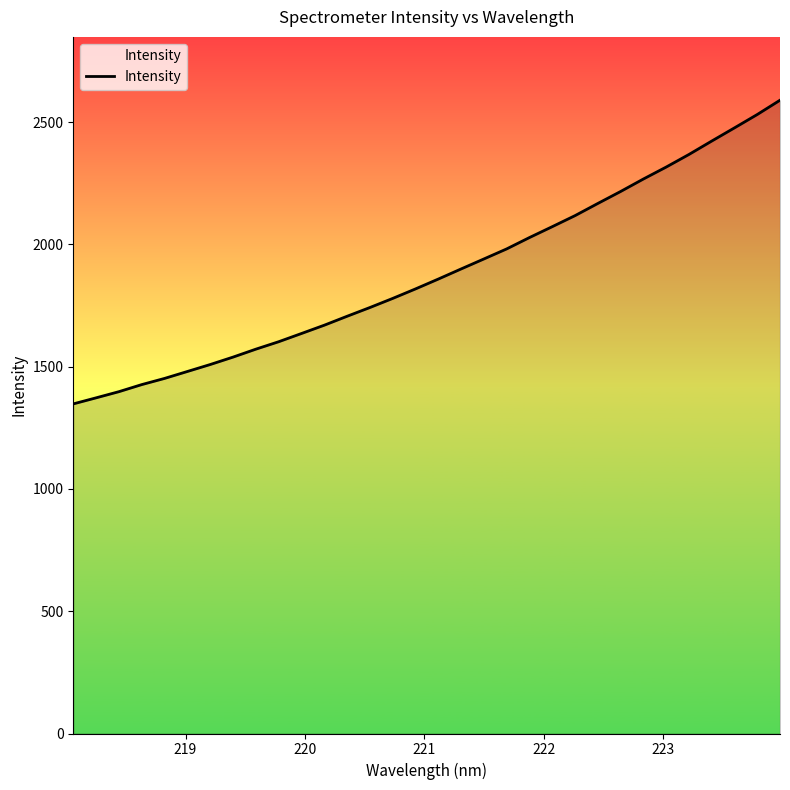

What is the difference between the maximum and minimum values?

1241.6